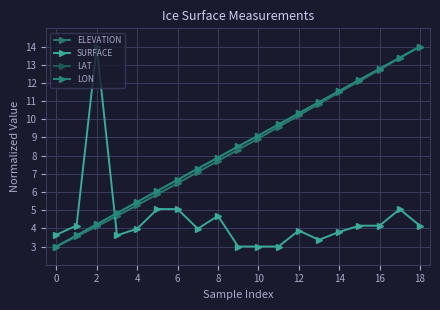

True or false: LON and SURFACE cross at least once.

True